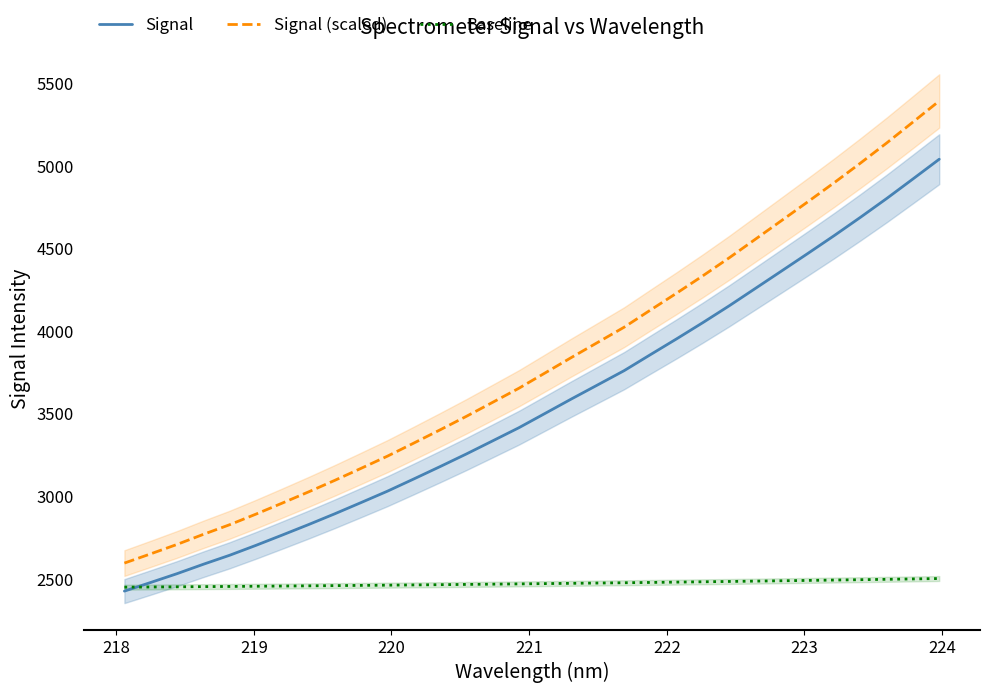

Count the number of categories in the chart.

32